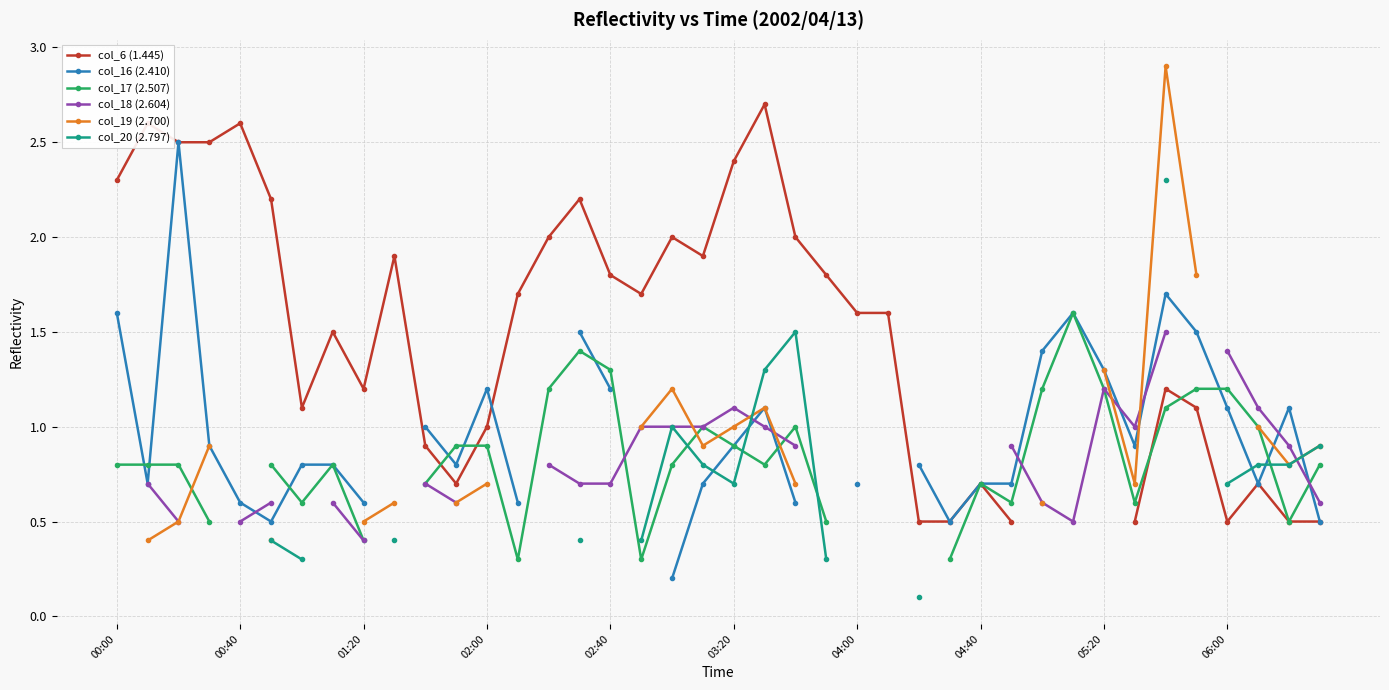

Is the value of col_20 (2.797) at 02:00 greater than the value of col_18 (2.604) at 25?

No